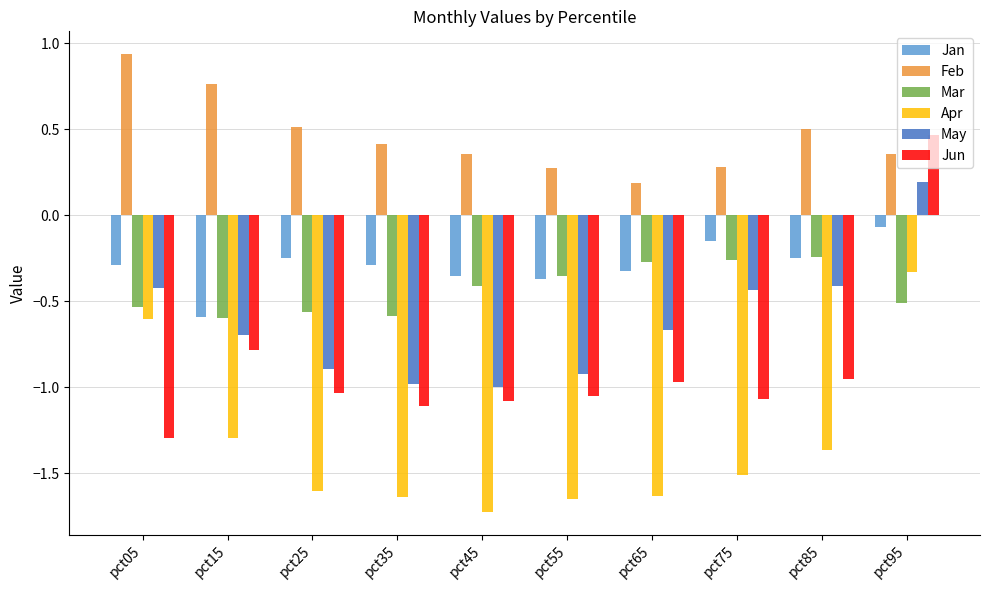

What is the difference between the maximum and second lowest values in the Mar series?

0.3